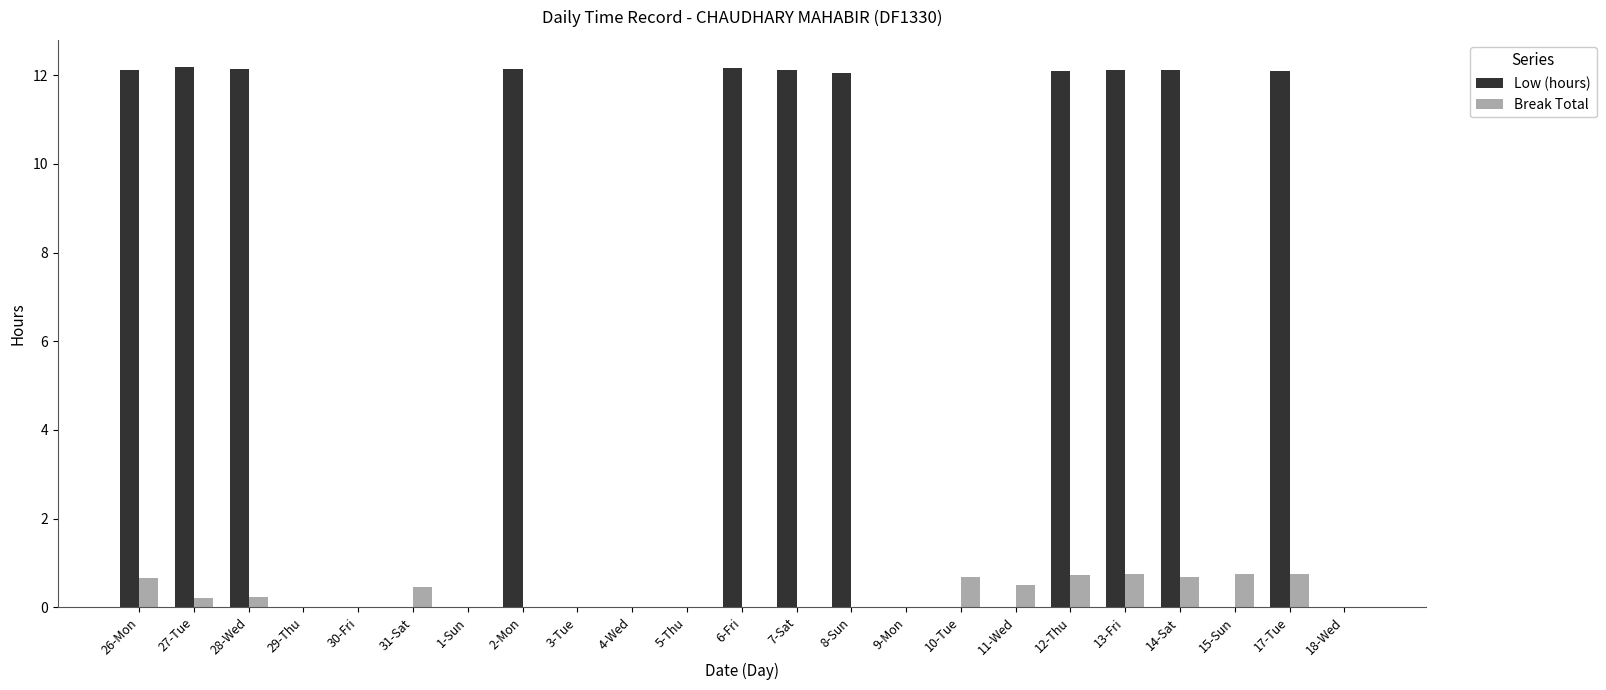

What is the total value across all series at 14-Sat?

12.8